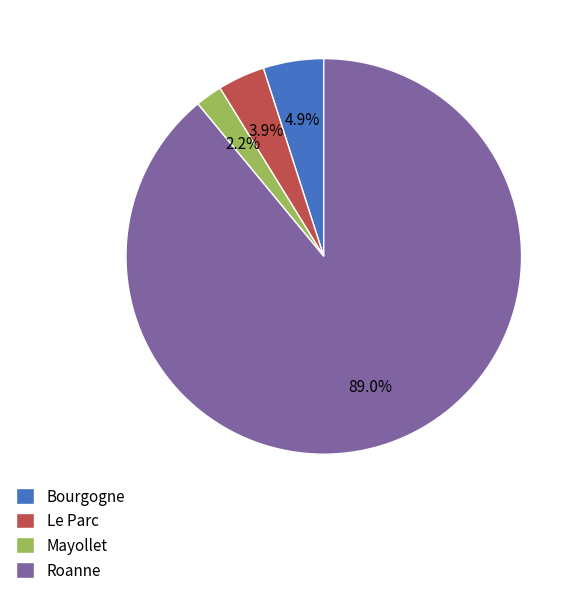

To the nearest percent, what portion does Roanne represent?

89%